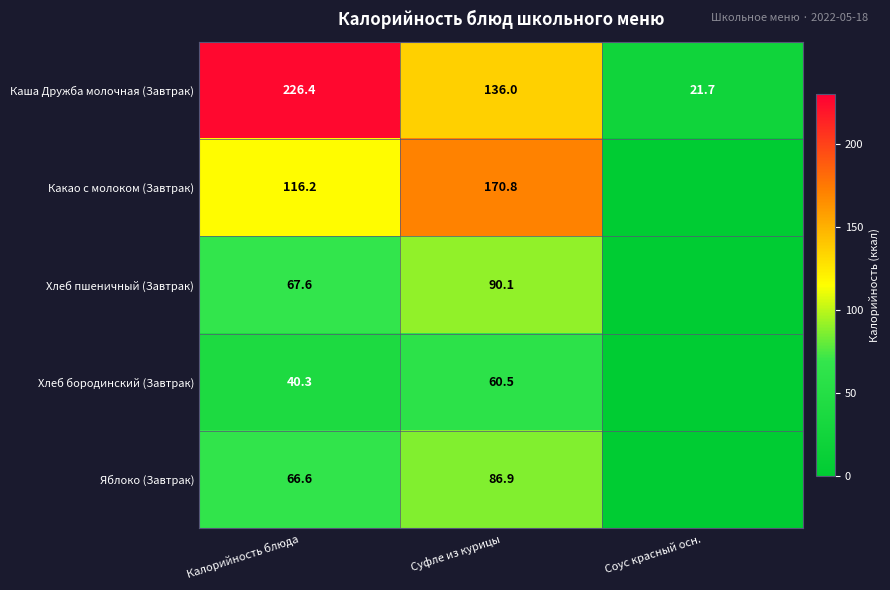

At how many categories does at least one series exceed 223?

1